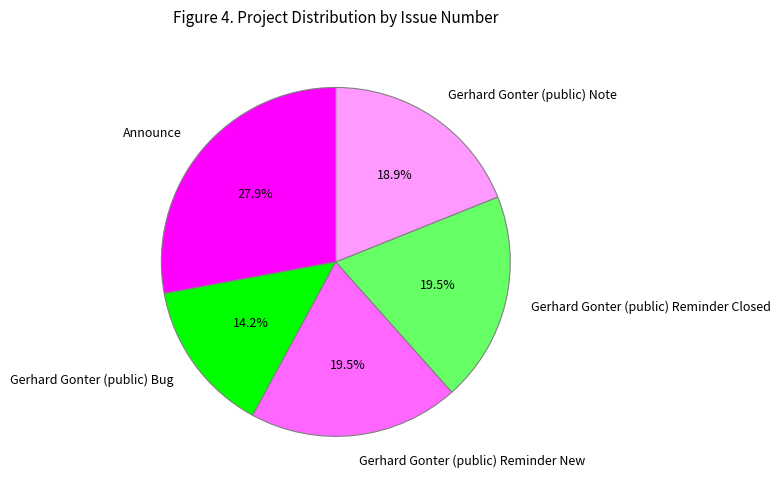

To the nearest percent, what percentage of the pie is Announce?

28%